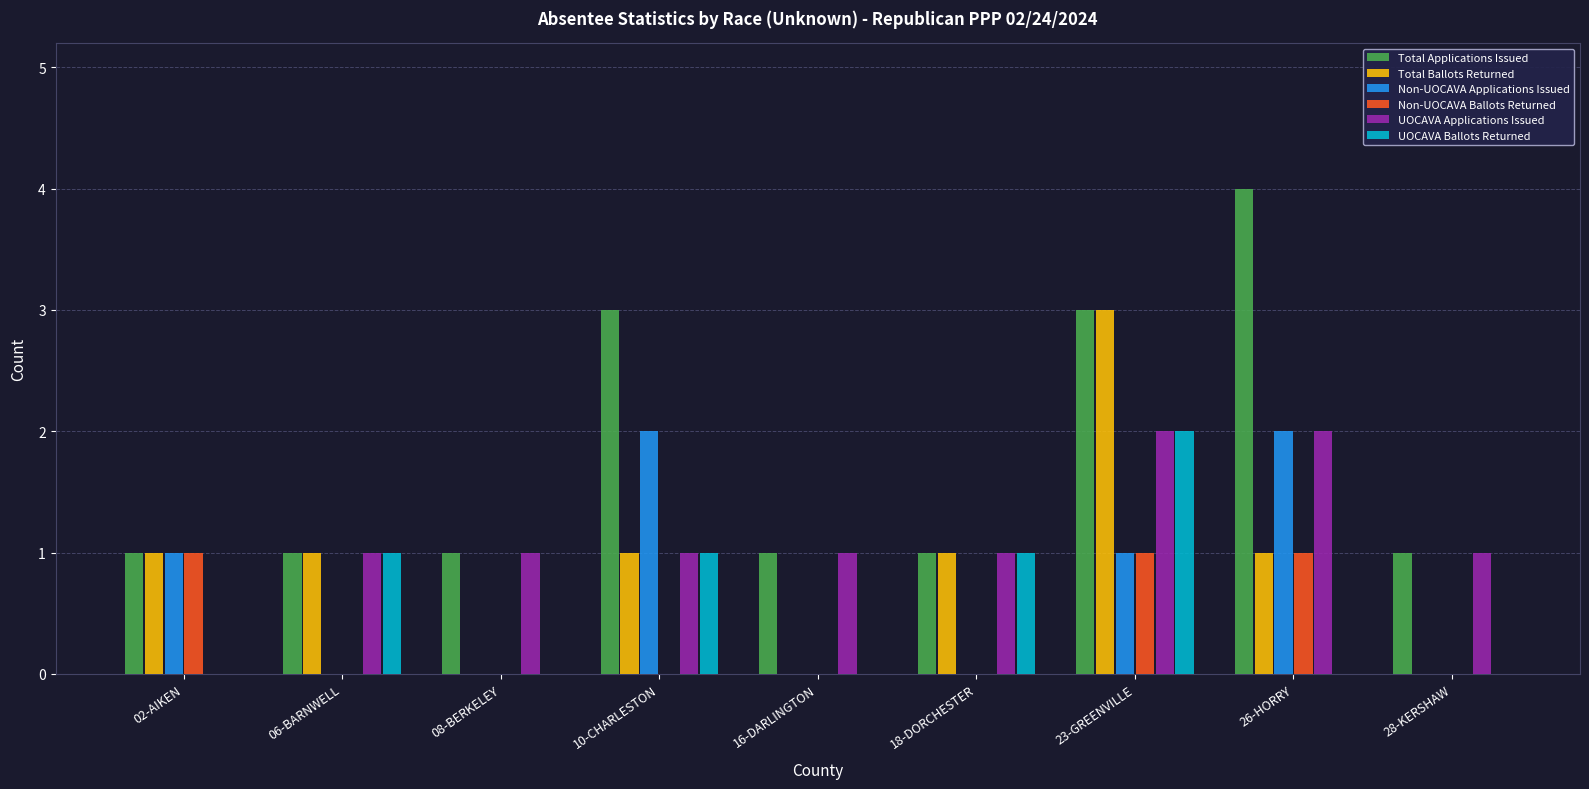

At which category is the sum across all series the highest?

23-GREENVILLE